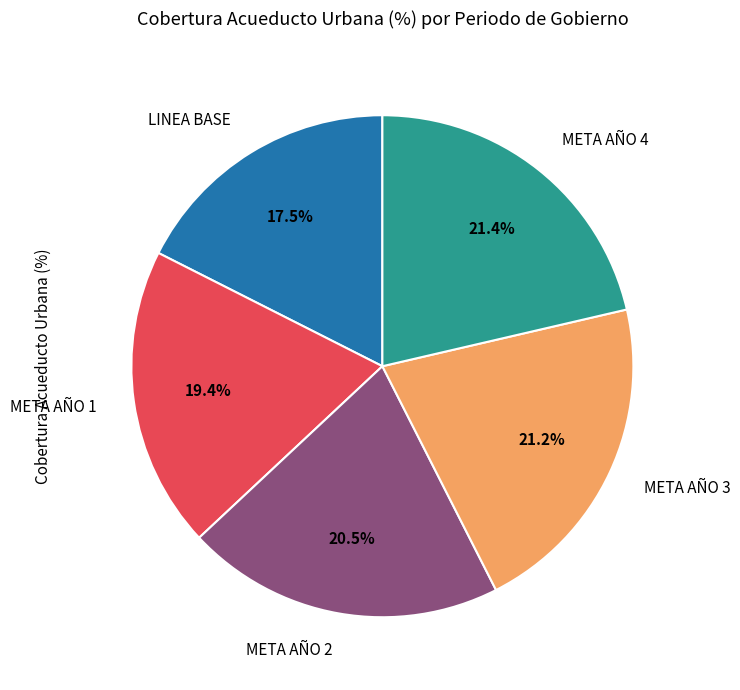

Is META AÑO 4 the majority of the pie?

No